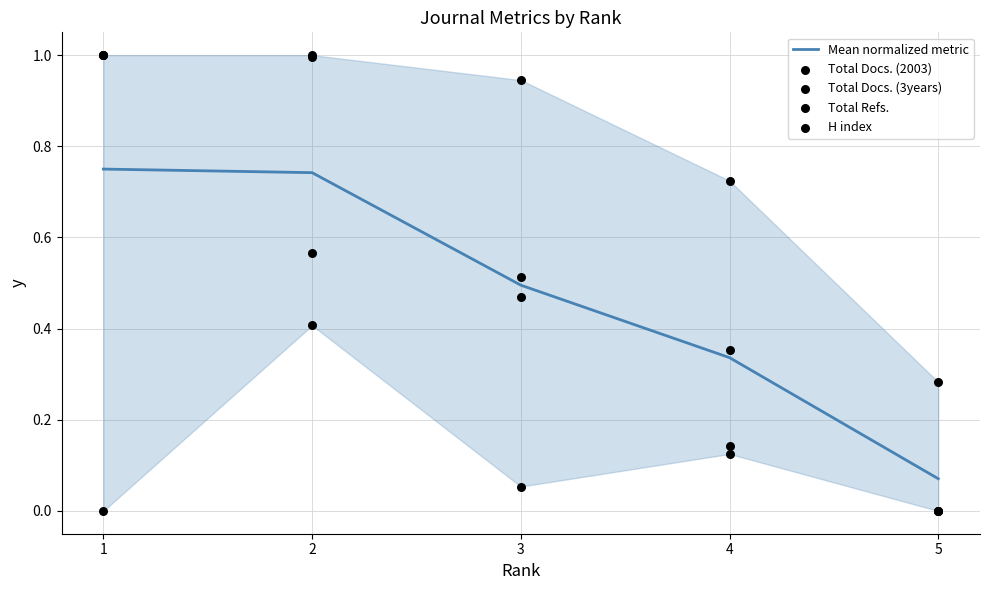

Which series contains the lowest Y value?

Total Docs. (2003)